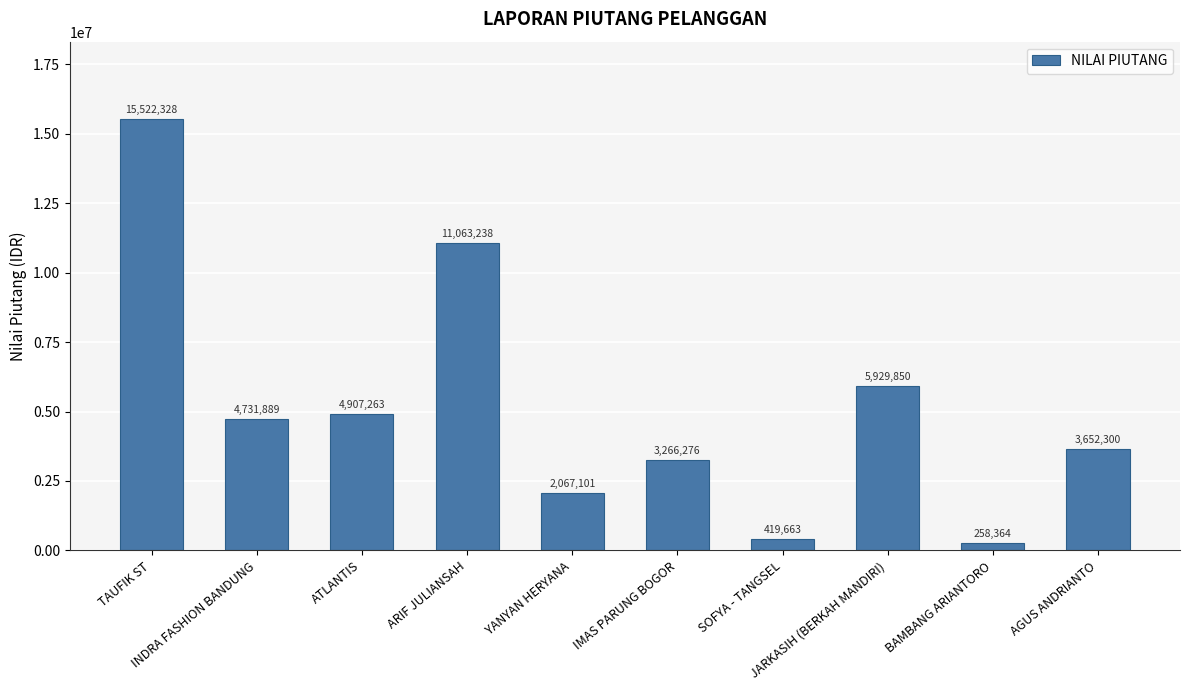

Are the bars horizontal?

No